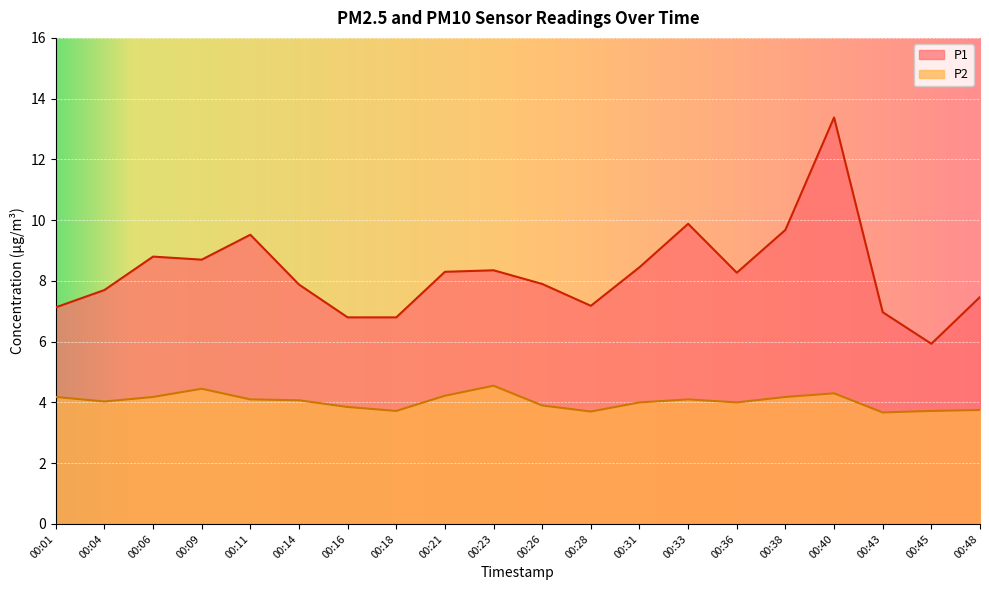

What is the difference between the P1 values at 00:36 and 00:26?

0.4